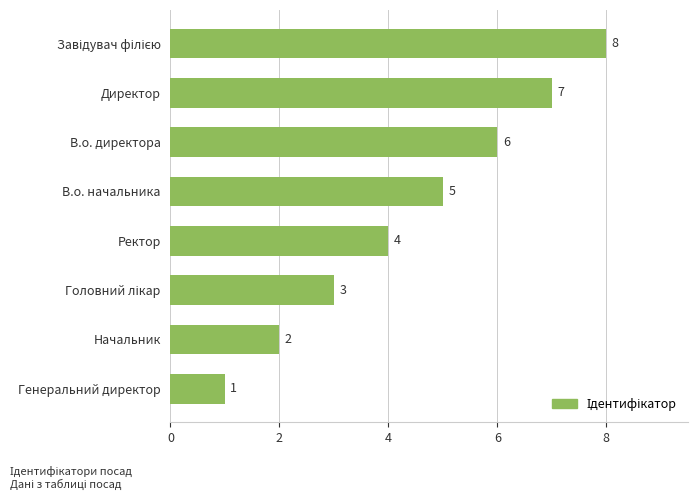

At which category does the chart reach its minimum across all series?

Генеральний директор